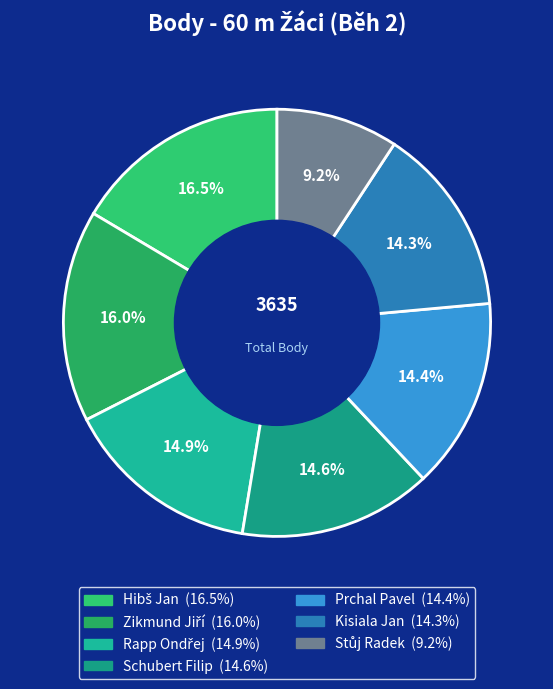

To the nearest percent, what is the average slice percentage?

14%